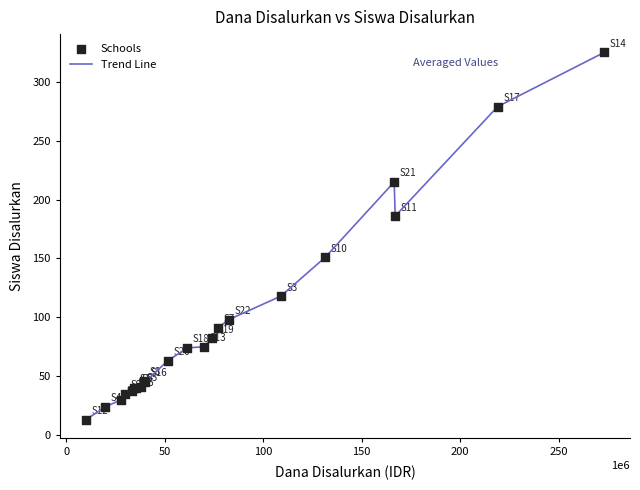

What is the maximum value shown in the chart?

325